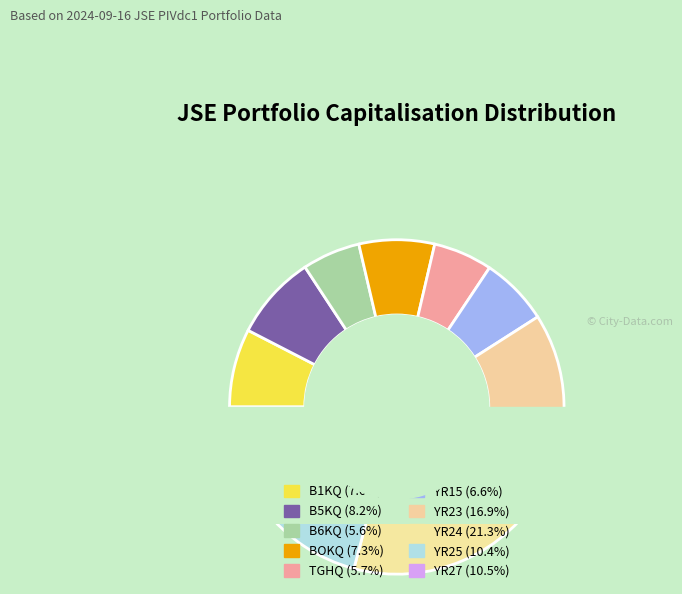

To the nearest percent, what is the average slice percentage?

10%